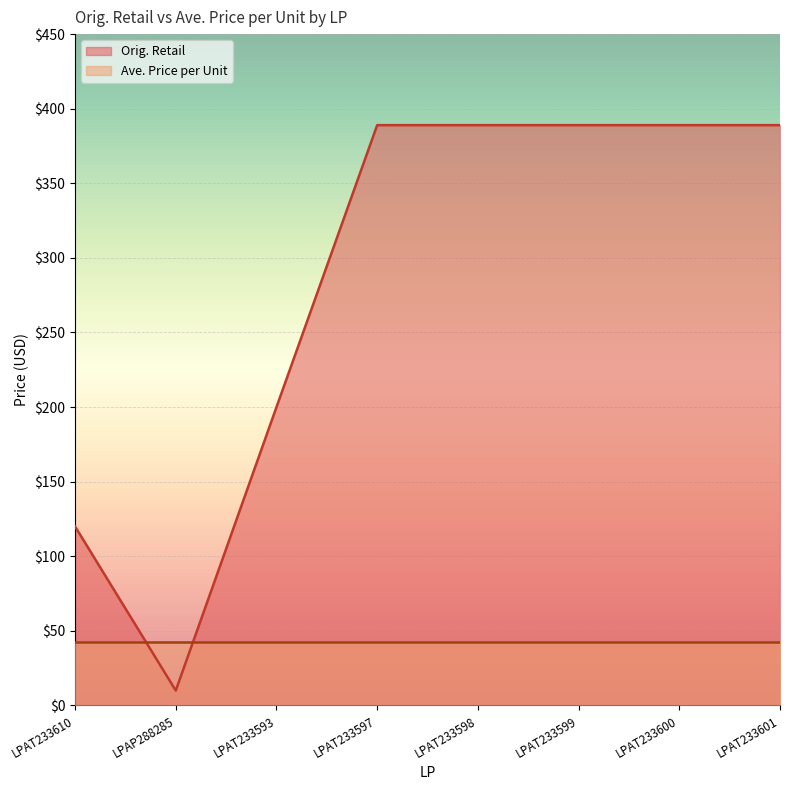

Which has a higher value, LPAT233601 or LPAT233597?

LPAT233601